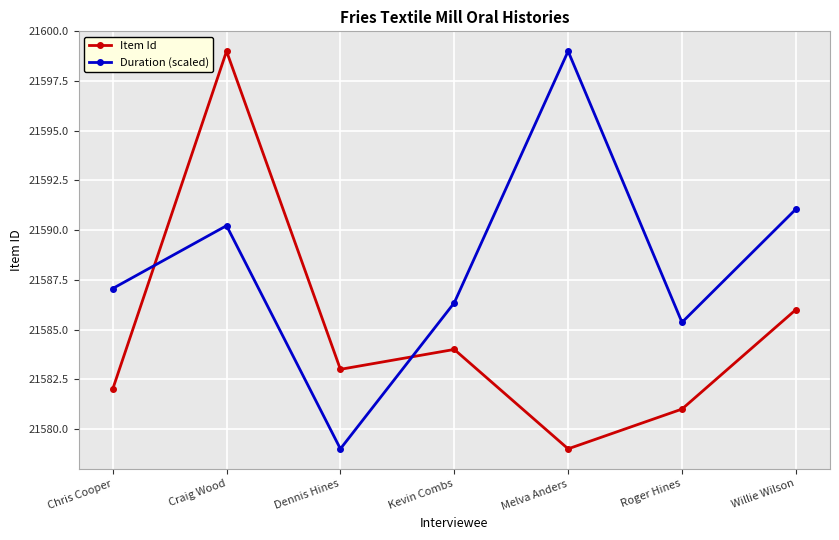

Between Melva Anders and Willie Wilson, which series saw the biggest shift?

Duration (scaled)